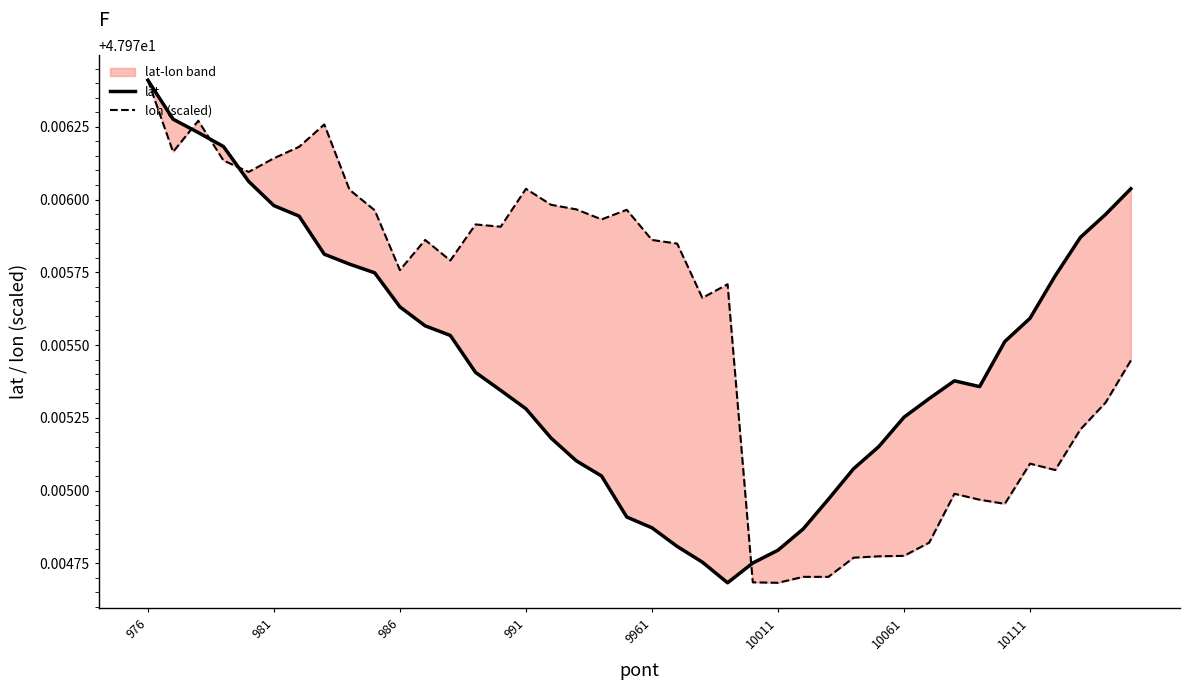

How many interior local valleys does the lon (scaled) series have?

10